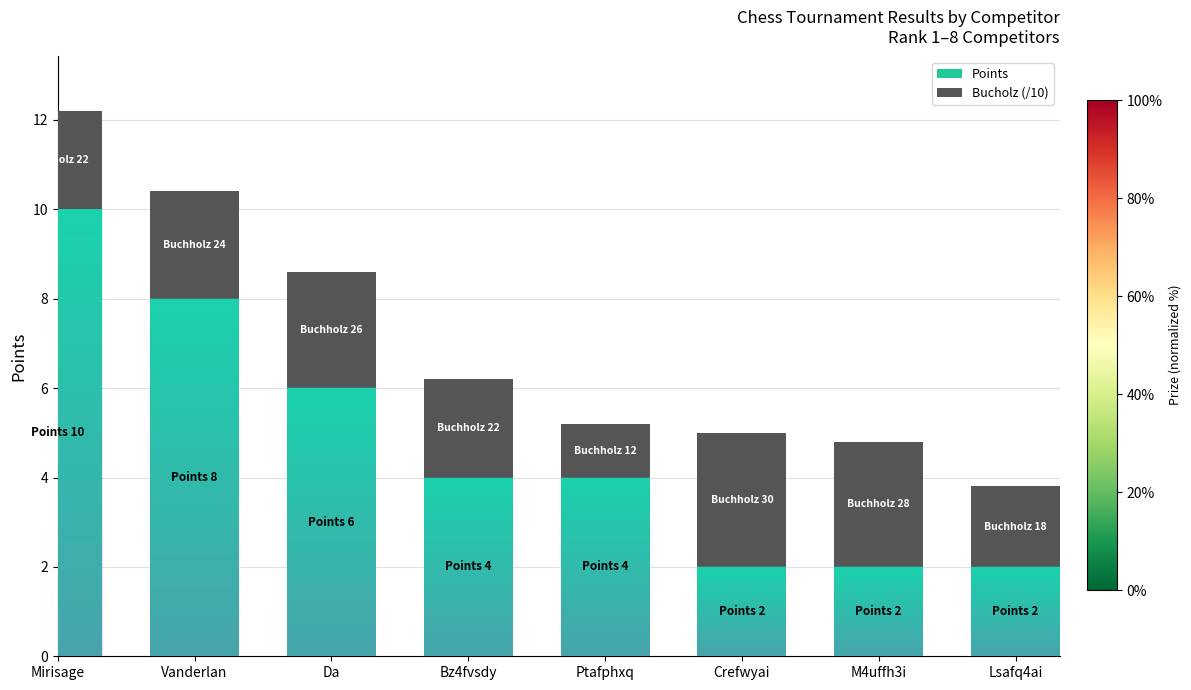

Is it true that Points equals 4.0 at Ptafphxq?

True